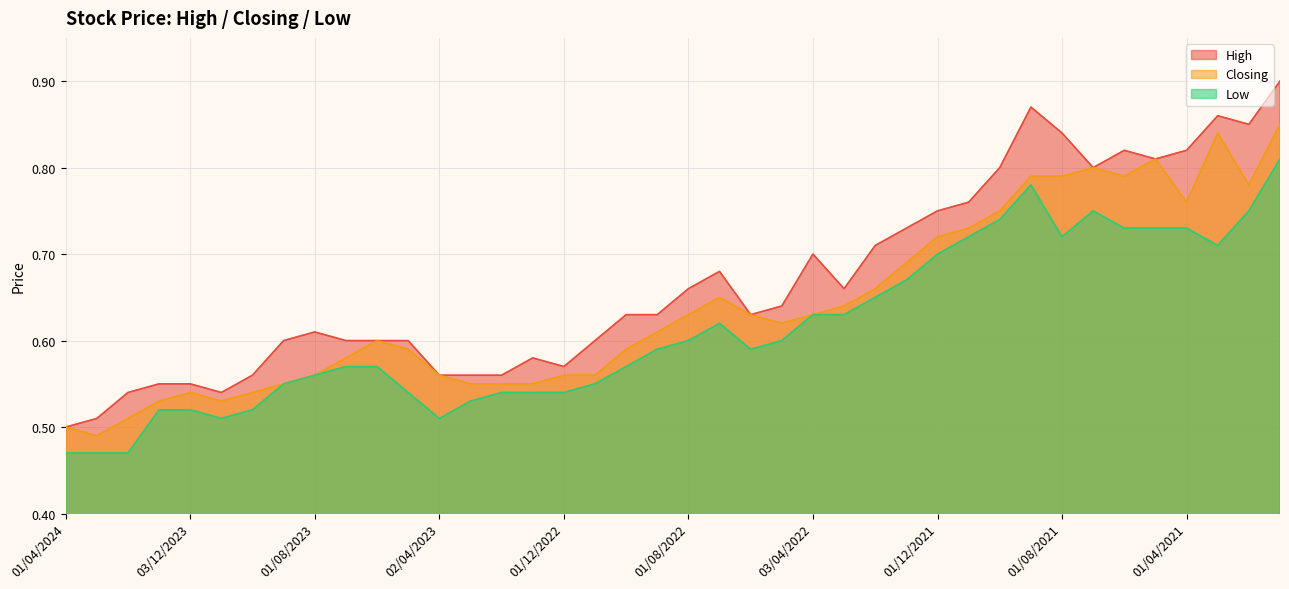

Count the number of categories in the chart.

40